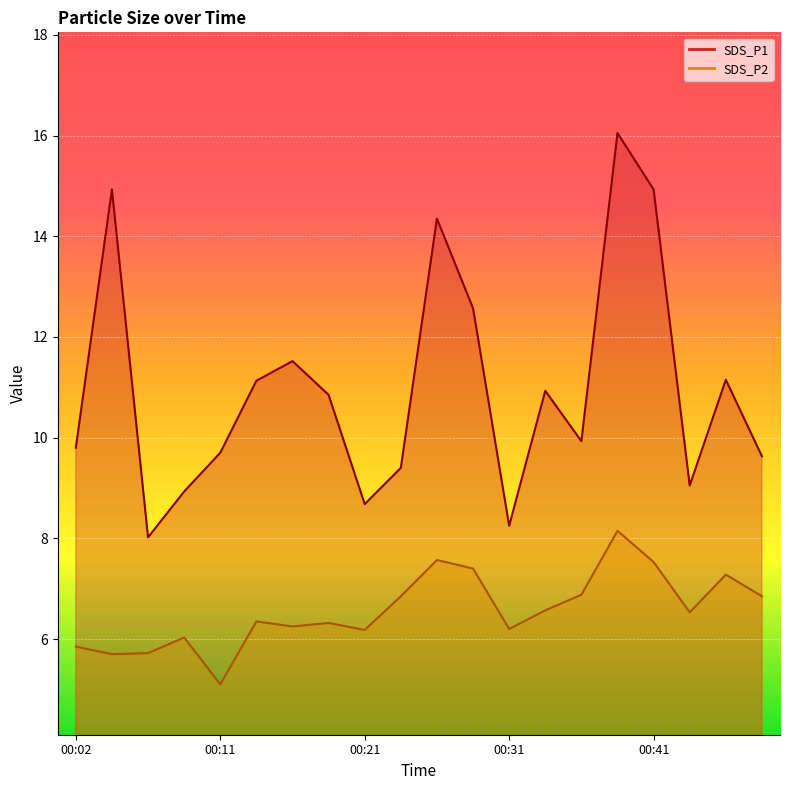

What is the value of the SDS_P1 point at the 6th from the left?

11.1